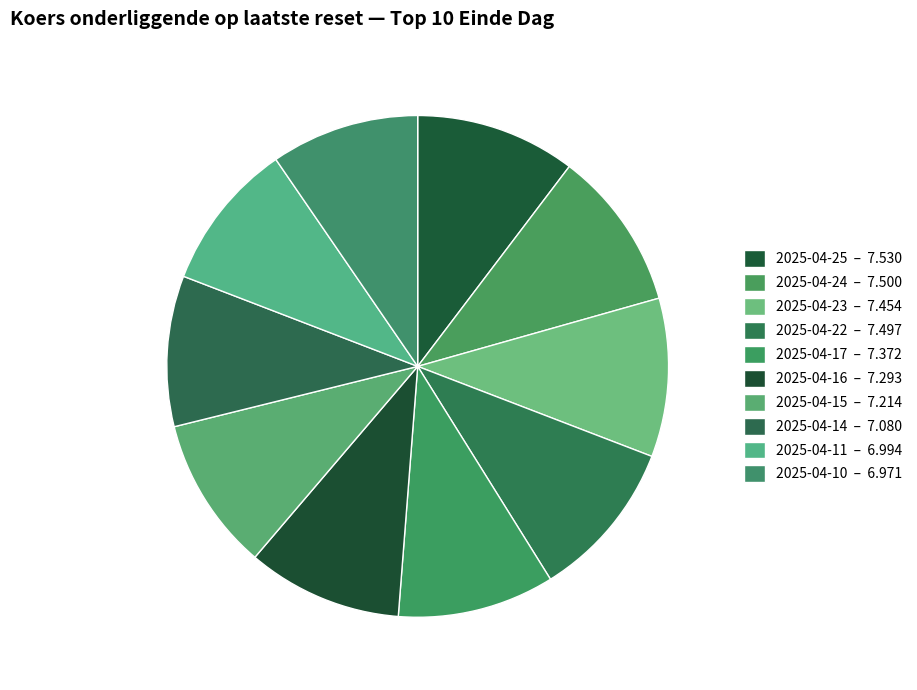

Count the number of slices in the pie.

10